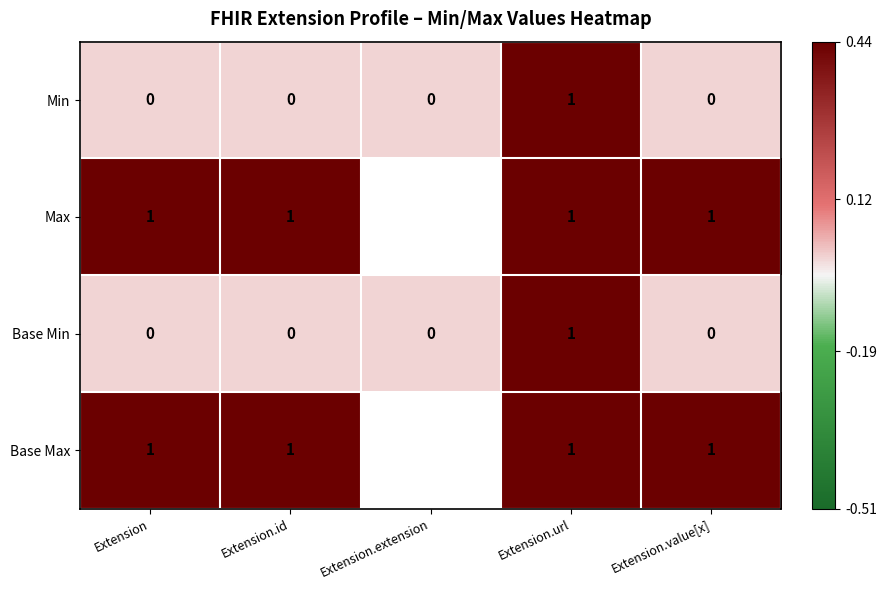

The value of Min at Extension.value[x] is 0. True or false?

True